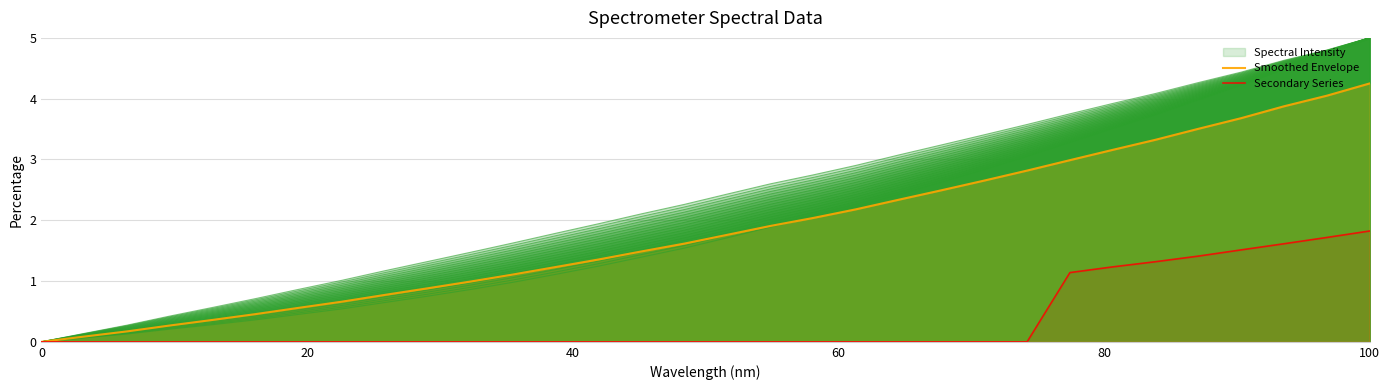

How many lines are shown in the chart?

2